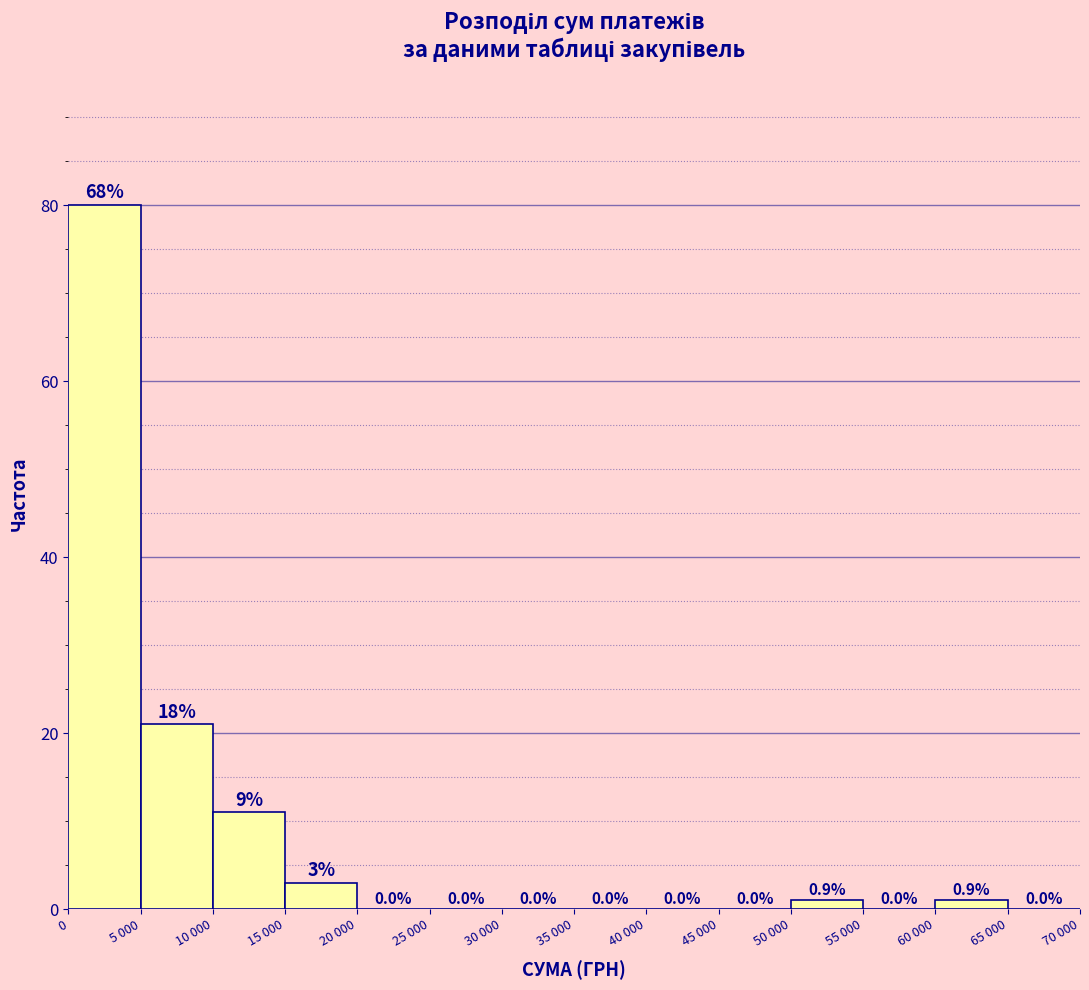

Reading right to left, extract all data points from this chart.

65 000=0	60 000=1	55 000=0	50 000=1	45 000=0	40 000=0	35 000=0	30 000=0	25 000=0	20 000=0	15 000=3	10 000=11	5 000=21	0=80